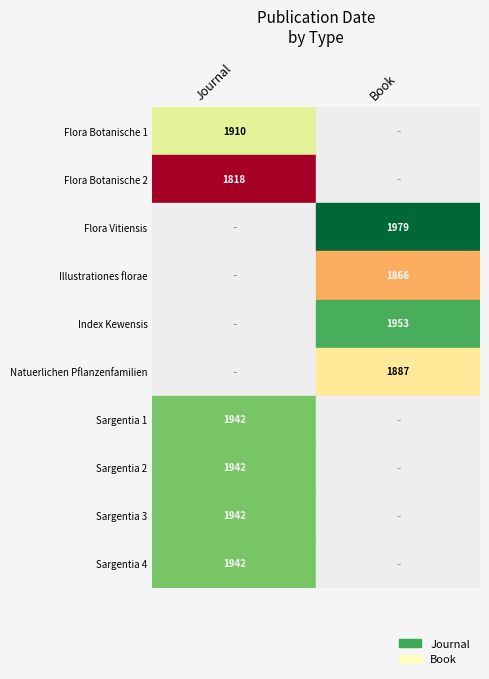

True or false: Index Kewensis has a value of 1953 at Book.

True